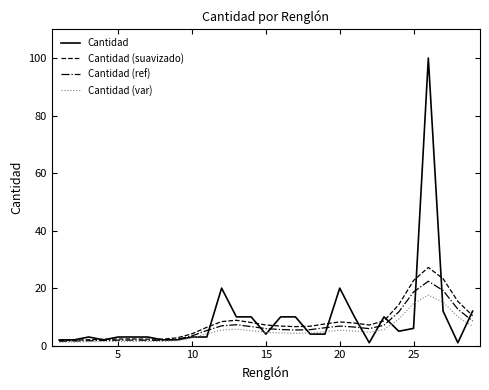

Rank the series by their maximum value, from lowest to highest.

Cantidad (var), Cantidad (ref), Cantidad (suavizado), Cantidad